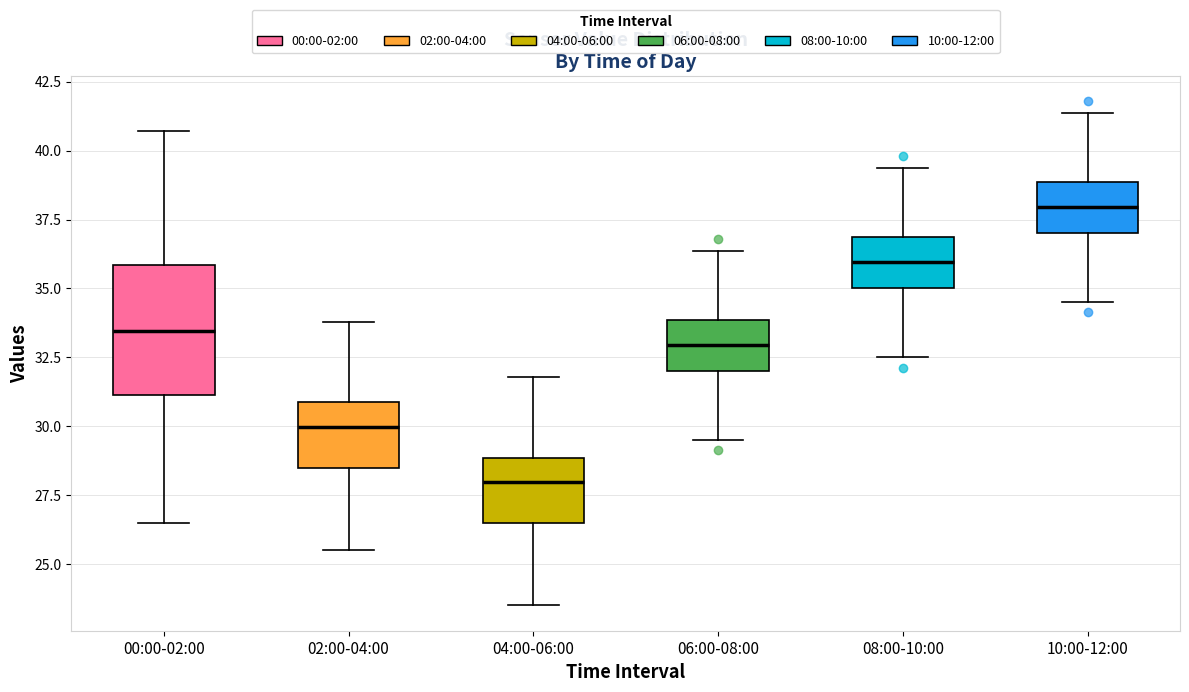

Reading left to right, read every box against the y-axis: the position of its median line, the range the box covers, and the ends of its whiskers. The values are not printed on the chart, so give them approximately, as read against the axis.

00:00-02:00: median 33.5, box 31.0 to 36.0, whiskers 26.5 to 40.5
02:00-04:00: median 30.0, box 28.5 to 31.0, whiskers 25.5 to 34.0
04:00-06:00: median 28.0, box 26.5 to 29.0, whiskers 23.5 to 32.0
06:00-08:00: median 33.0, box 32.0 to 34.0, whiskers 29.5 to 36.5
08:00-10:00: median 36.0, box 35.0 to 37.0, whiskers 32.5 to 39.5
10:00-12:00: median 38.0, box 37.0 to 39.0, whiskers 34.5 to 41.5